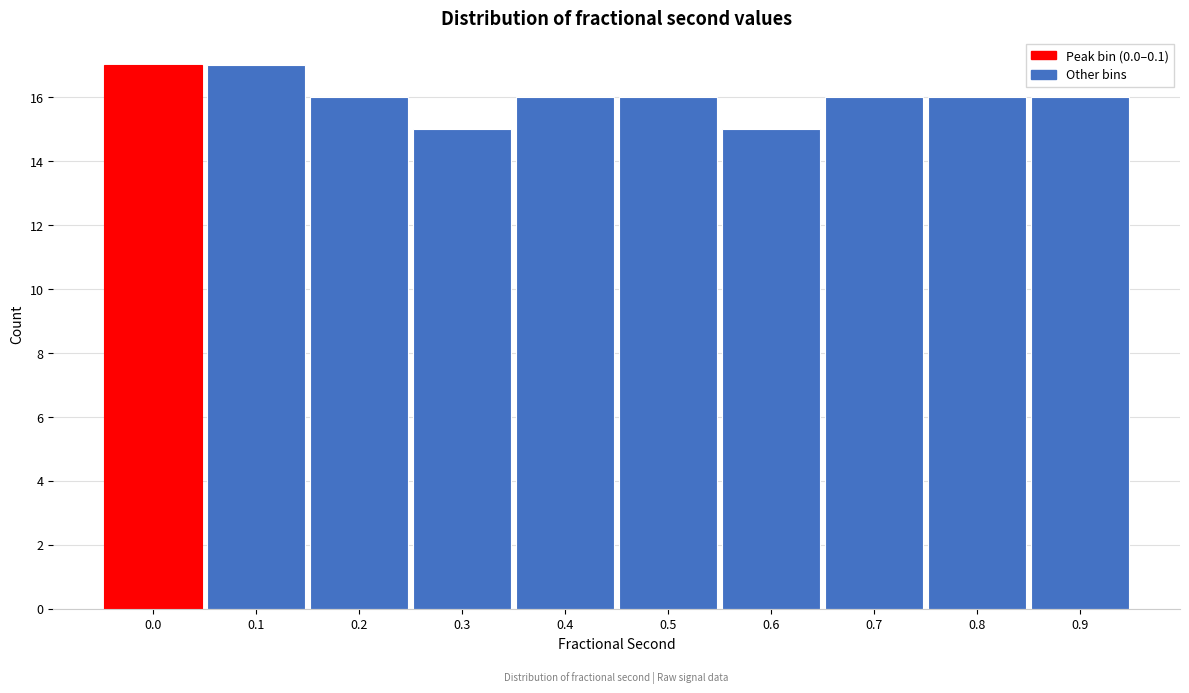

Reading left to right, extract all data points from this chart.

17	17	16	15	16	16	15	16	16	16